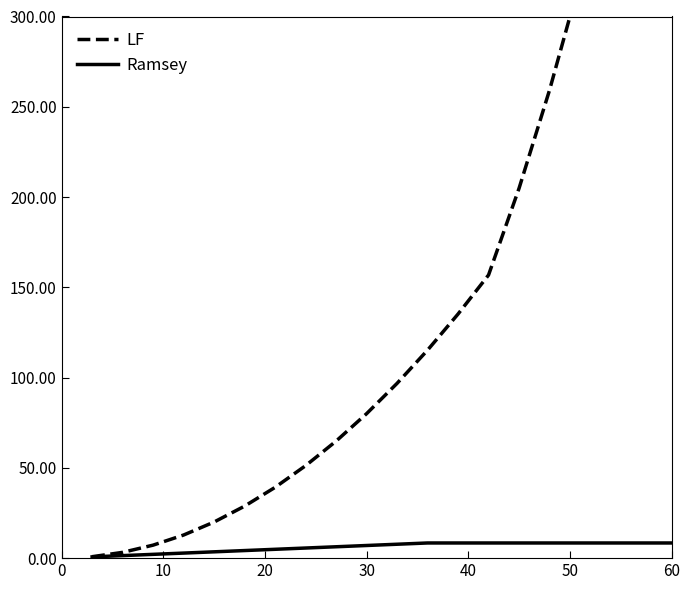

True or false: Ramsey has a value of 3.3 at 11.

False